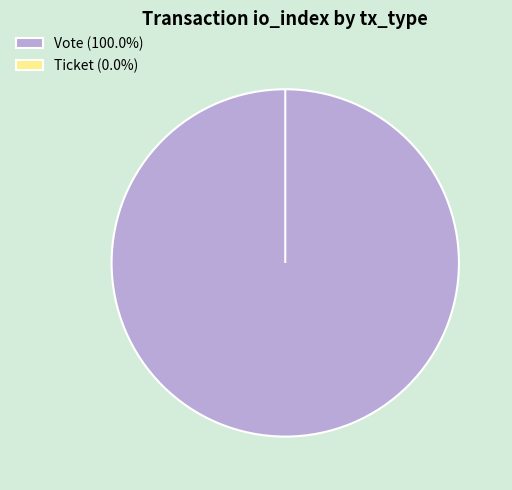

How many segments does this pie chart have?

2